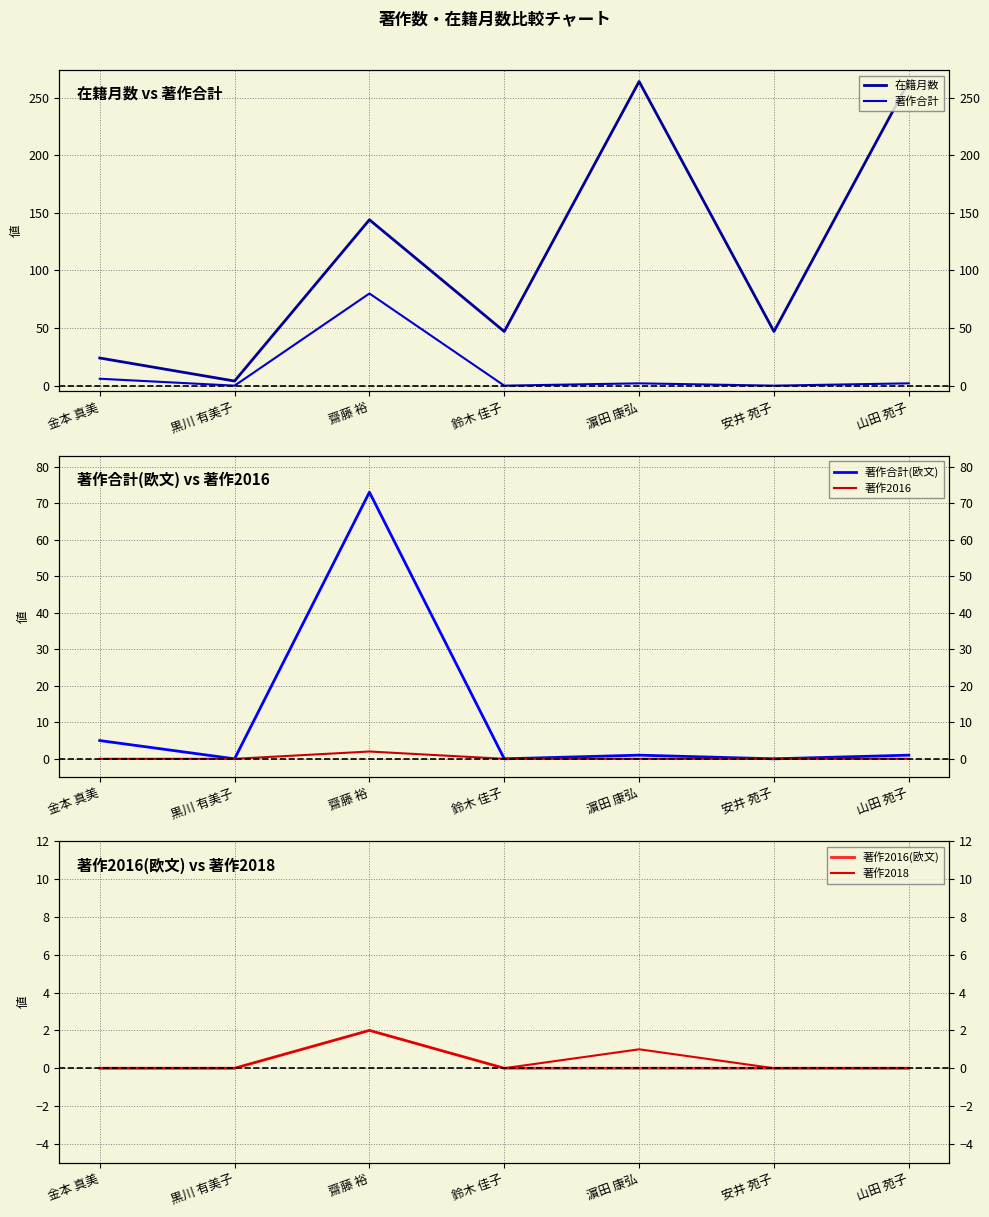

What is the difference between the maximum and minimum values in the 著作合計(欧文) series?

73